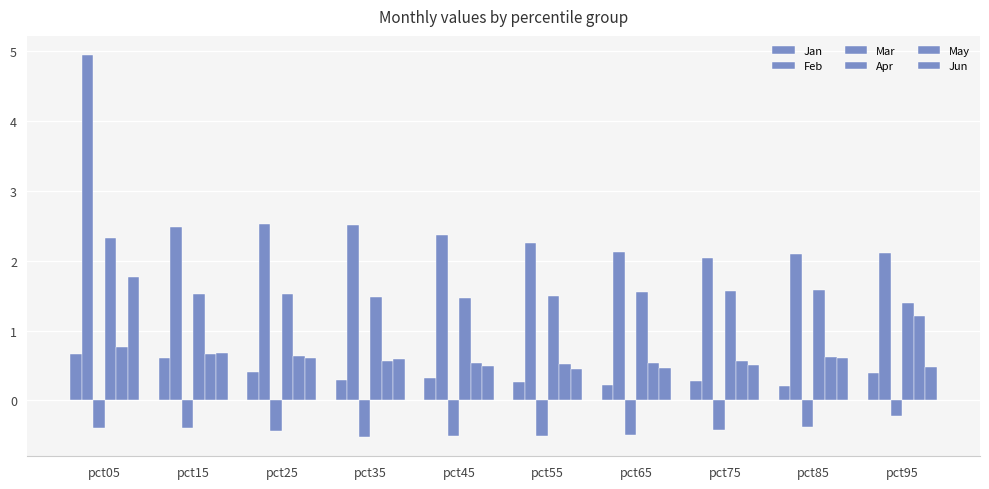

How many bars are there in total?

60